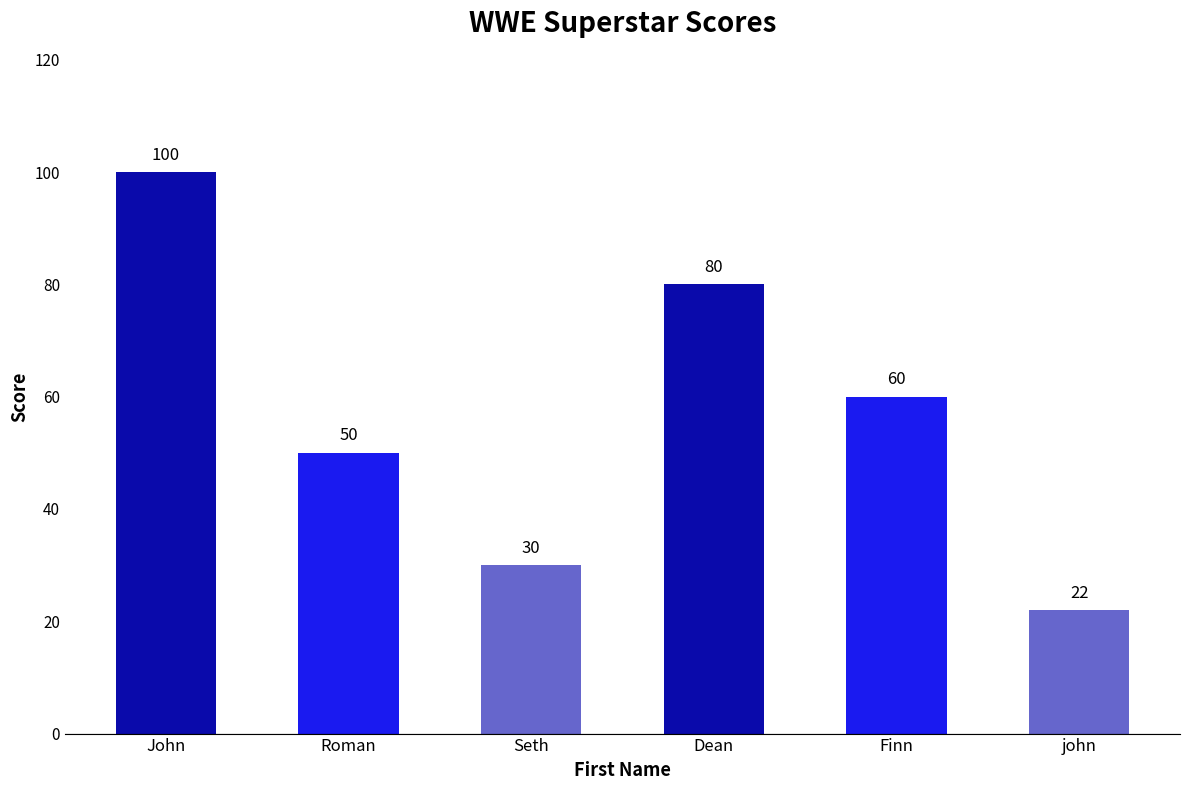

How many distinct data groups are displayed?

1